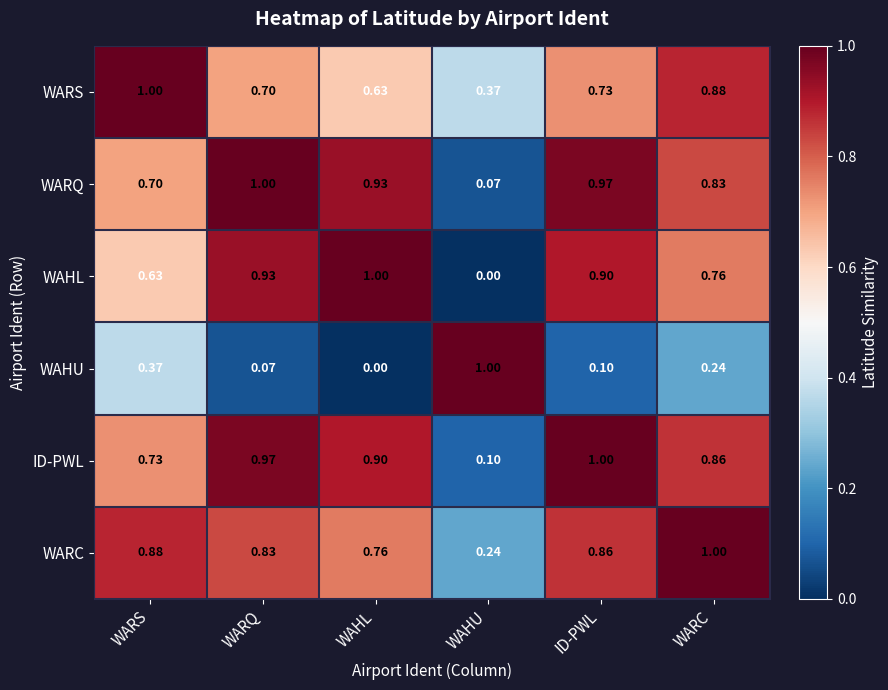

Is the value of WAHL at WAHL greater than the value of WARS at WARC?

Yes